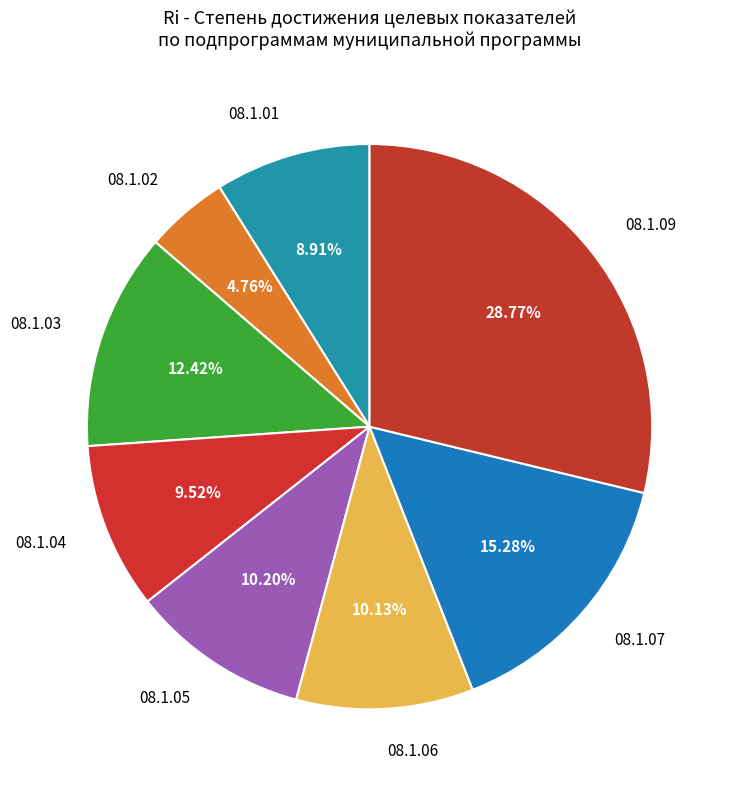

How many slices are in this pie chart?

8